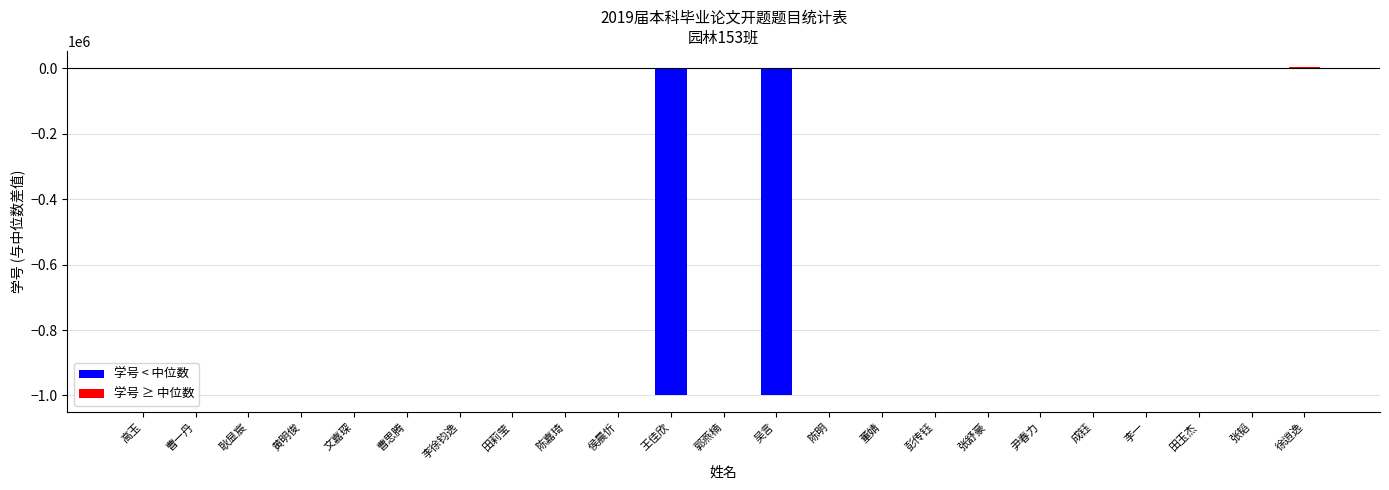

Between 王佳欣 and 田莉莹, which is larger?

田莉莹